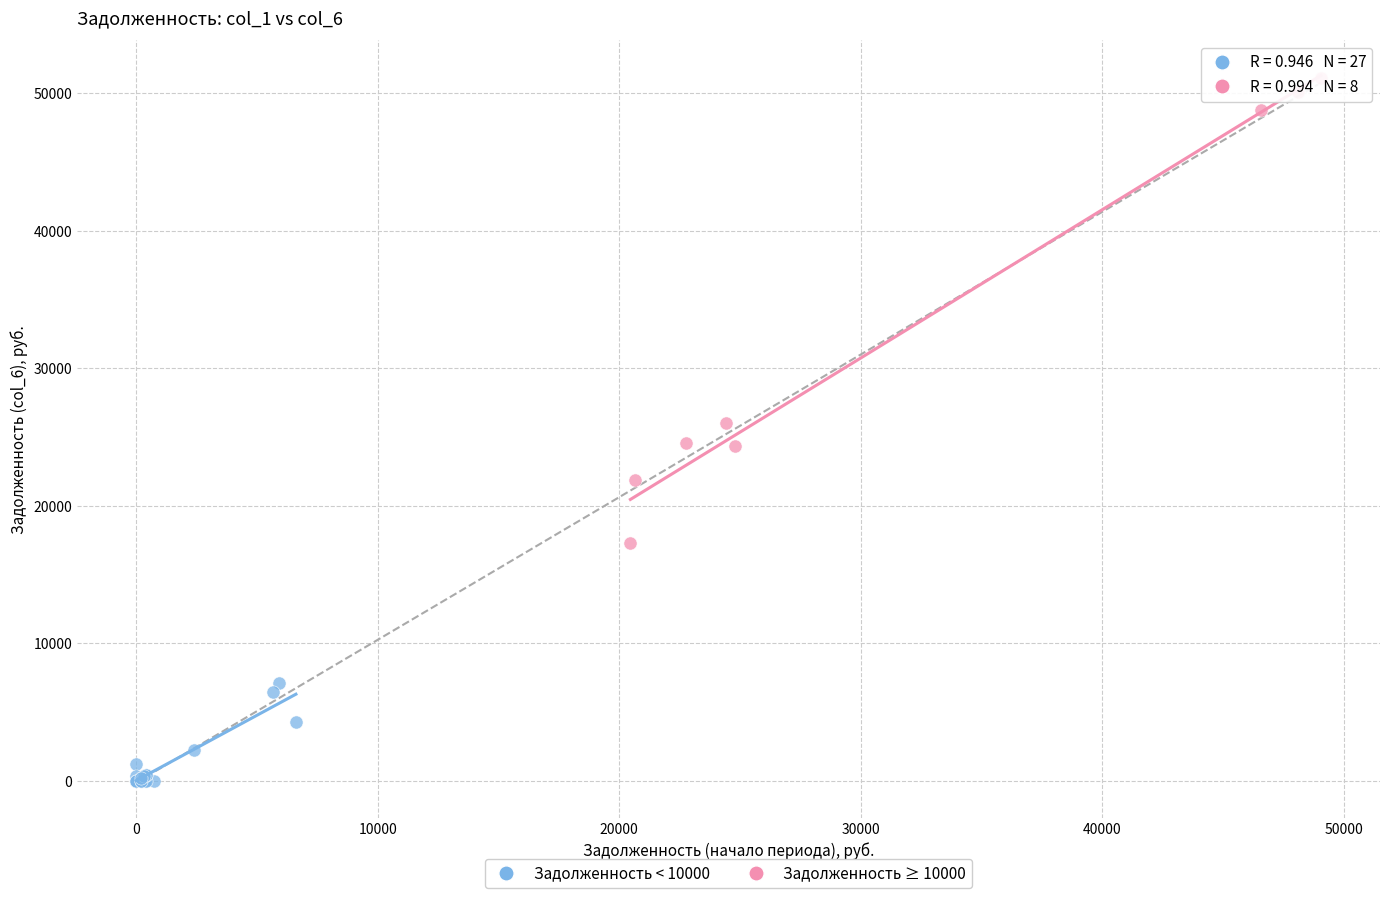

Which series has the widest spread of Y values?

Задолженность ≥ 10000